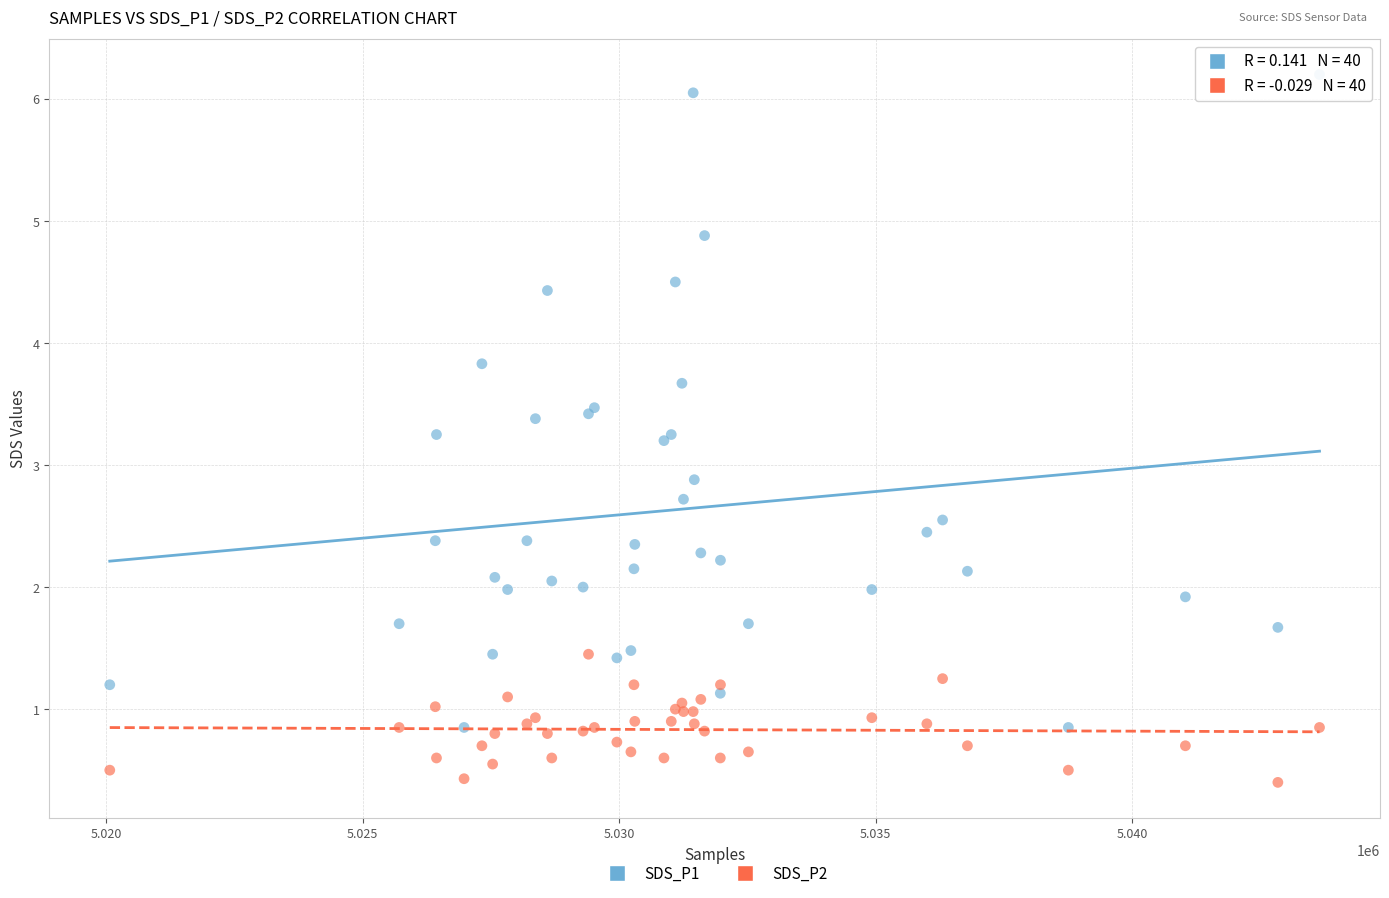

What is the X range (max minus min) for the scatter plot?

23587.0